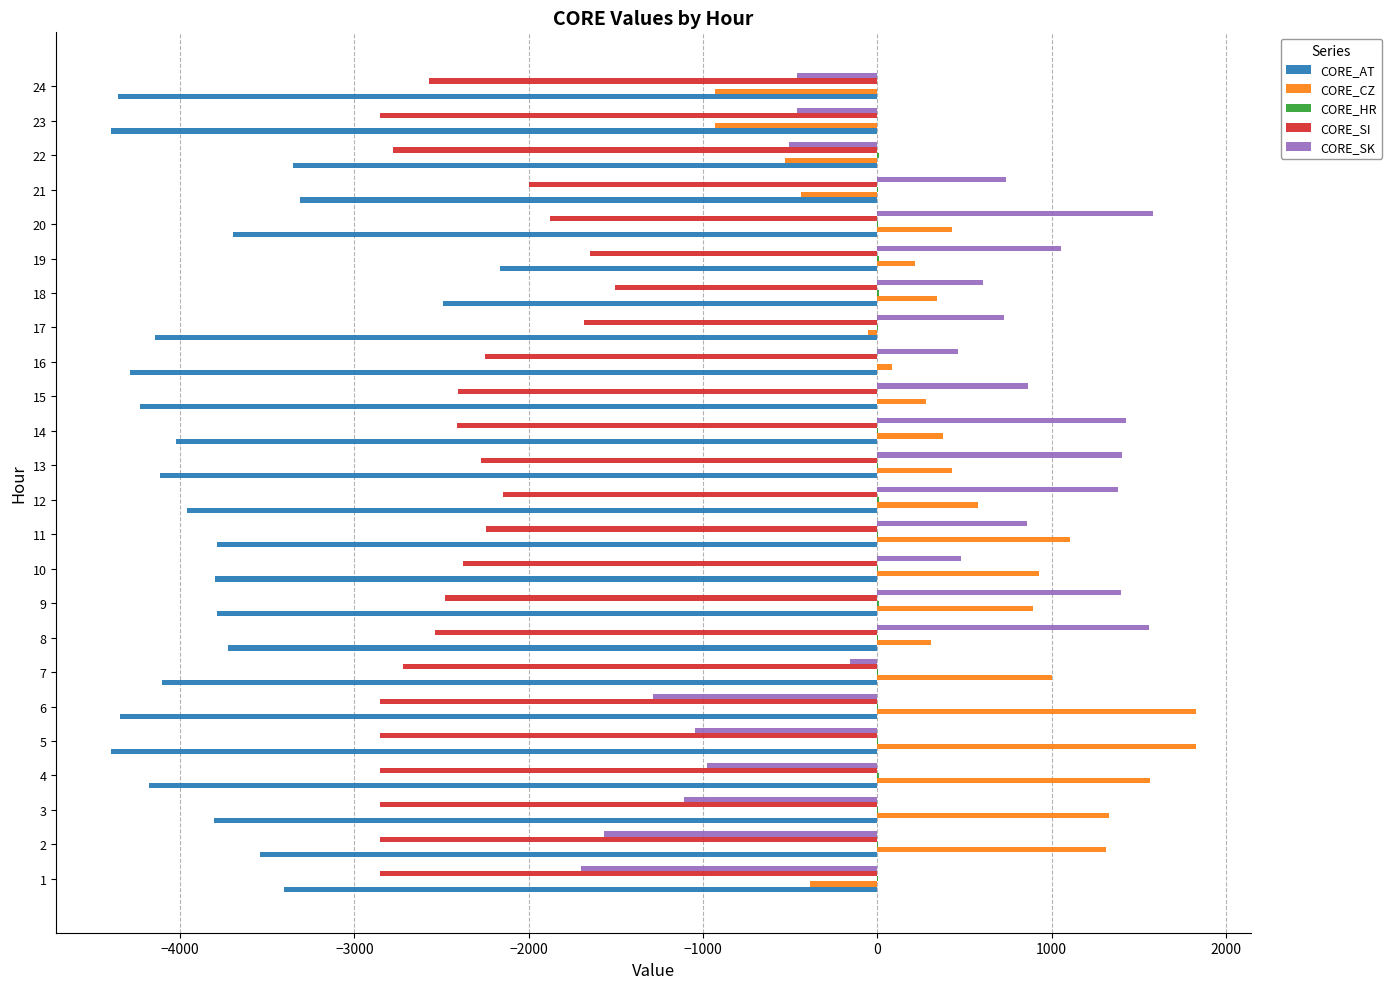

What is the sum of all CORE_SK values?

5268